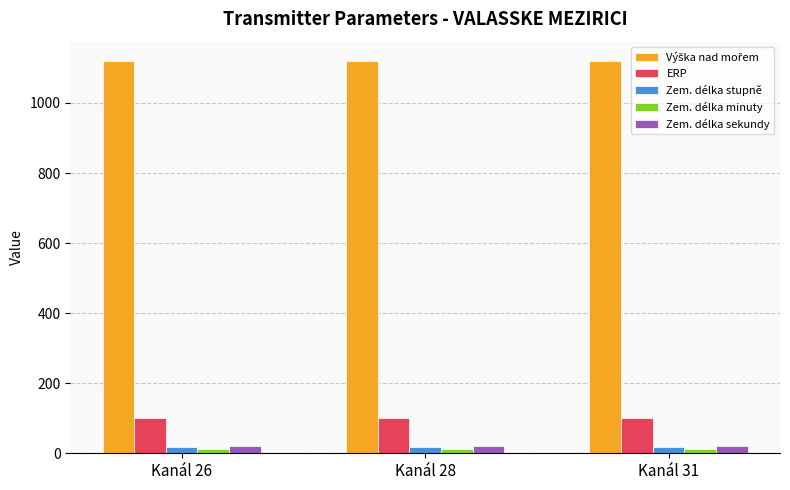

What is the value of the ERP bar at the 2nd from the left?

100